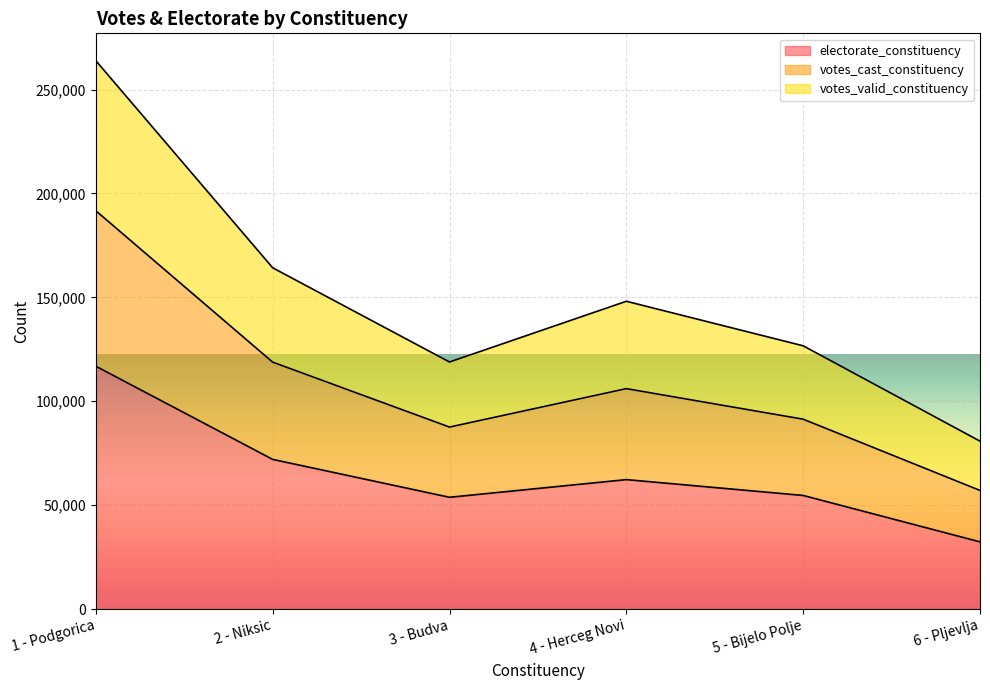

What is the total value across all series at 3 - Budva?

118884